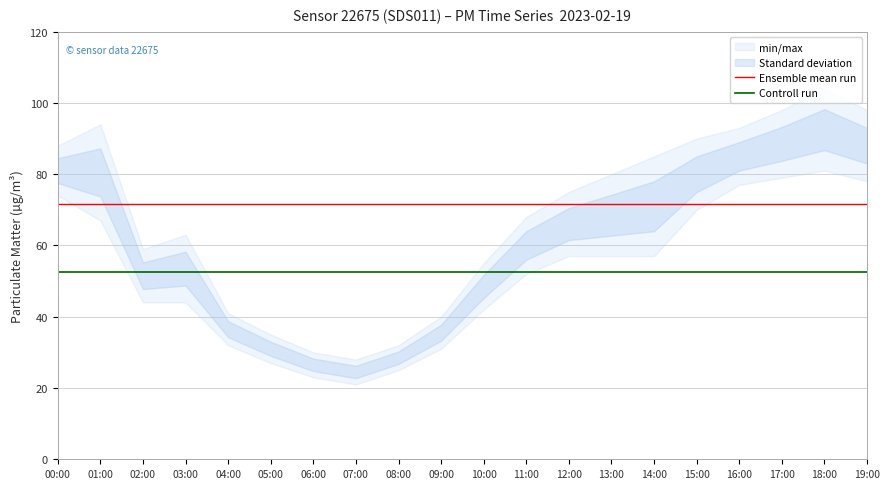

What is the highest value of the Ensemble mean run series?

71.5